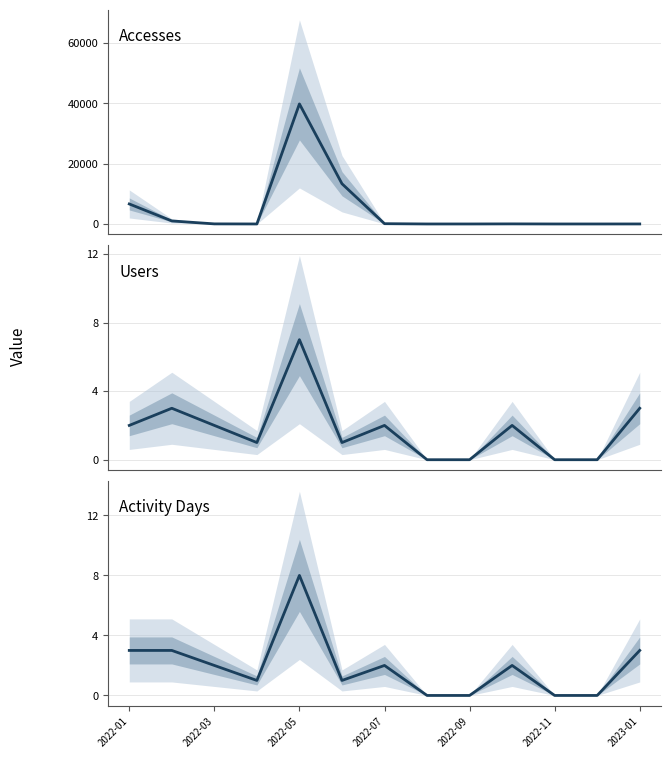

How many lines are shown in the chart?

3